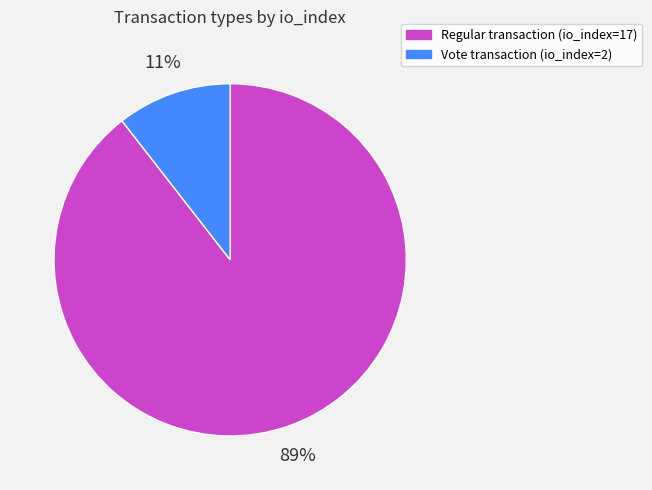

Does any single category account for the majority?

Yes